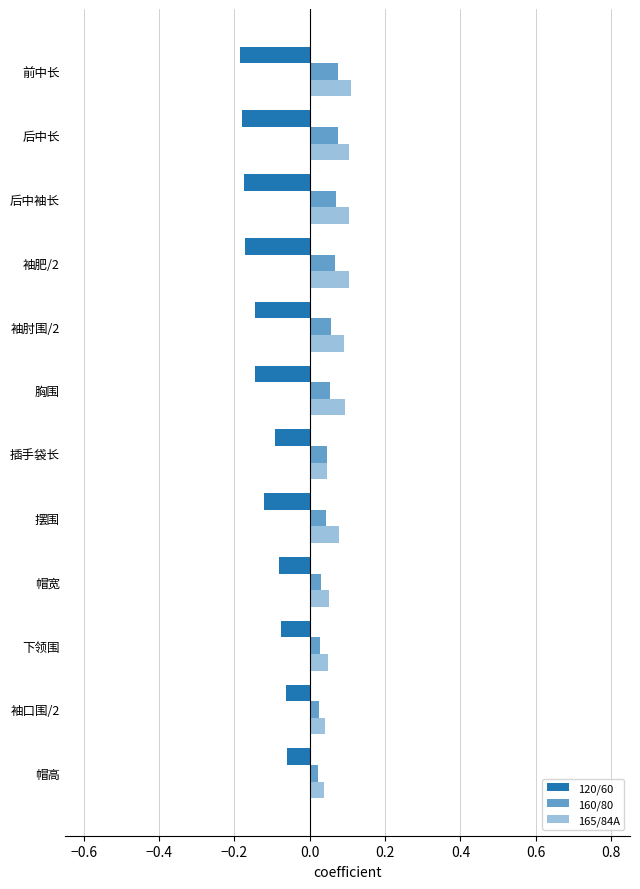

How many 160/80 values are between 0 and 1?

12